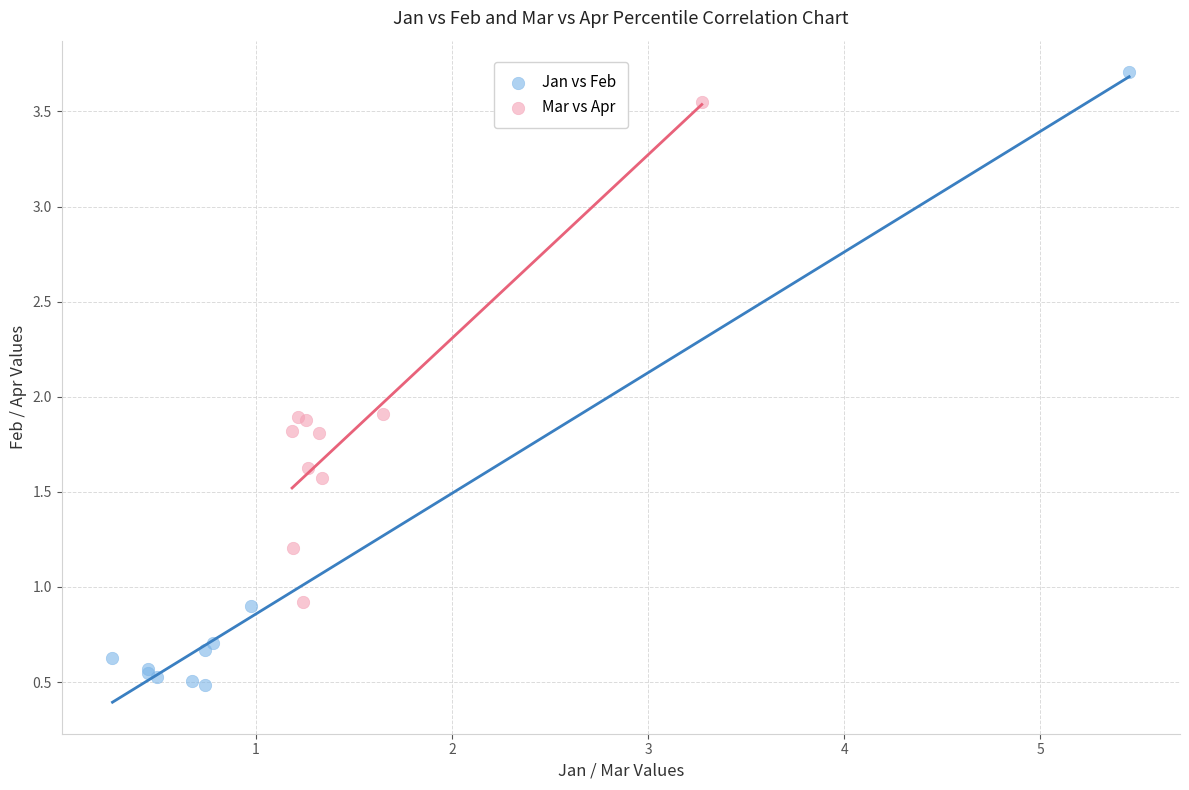

Which series contains the highest Y value?

Jan vs Feb